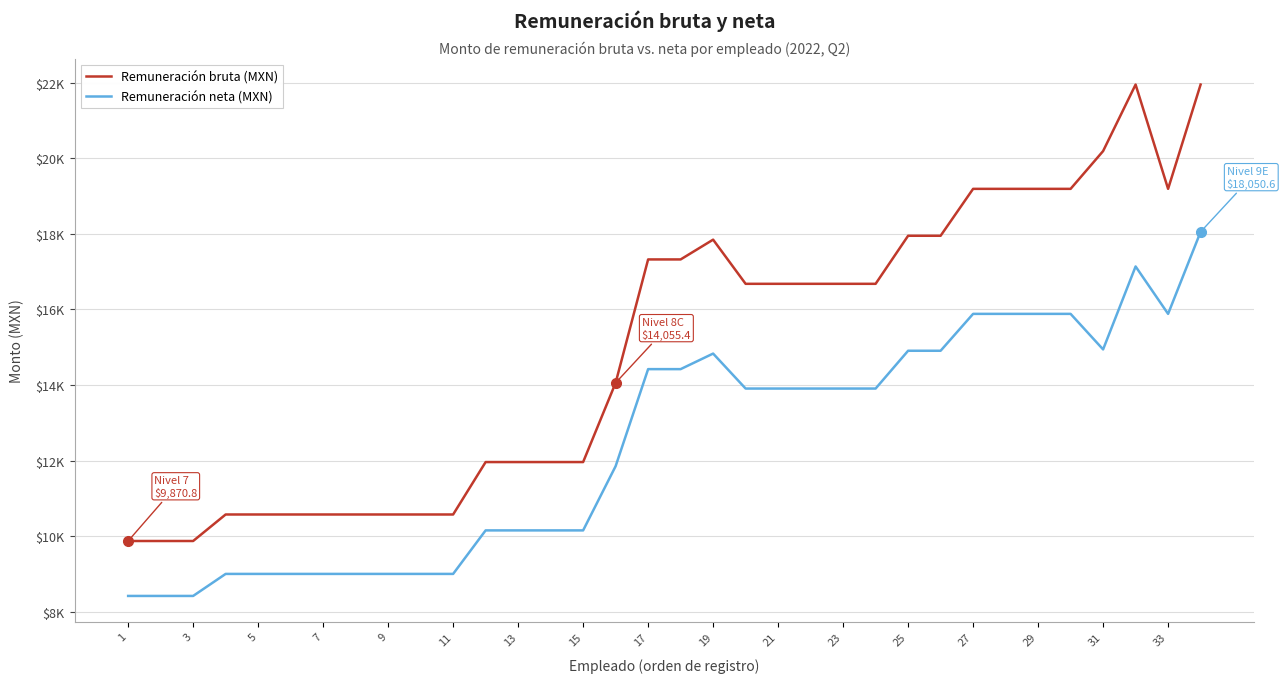

What is the value of the Remuneración bruta (MXN) point at the 2nd from the left?

9870.8